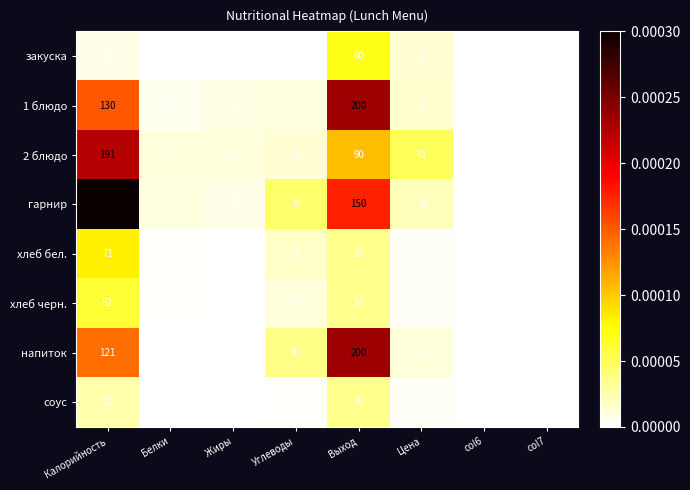

True or false: 1 блюдо has a value of 200 at Выход.

True